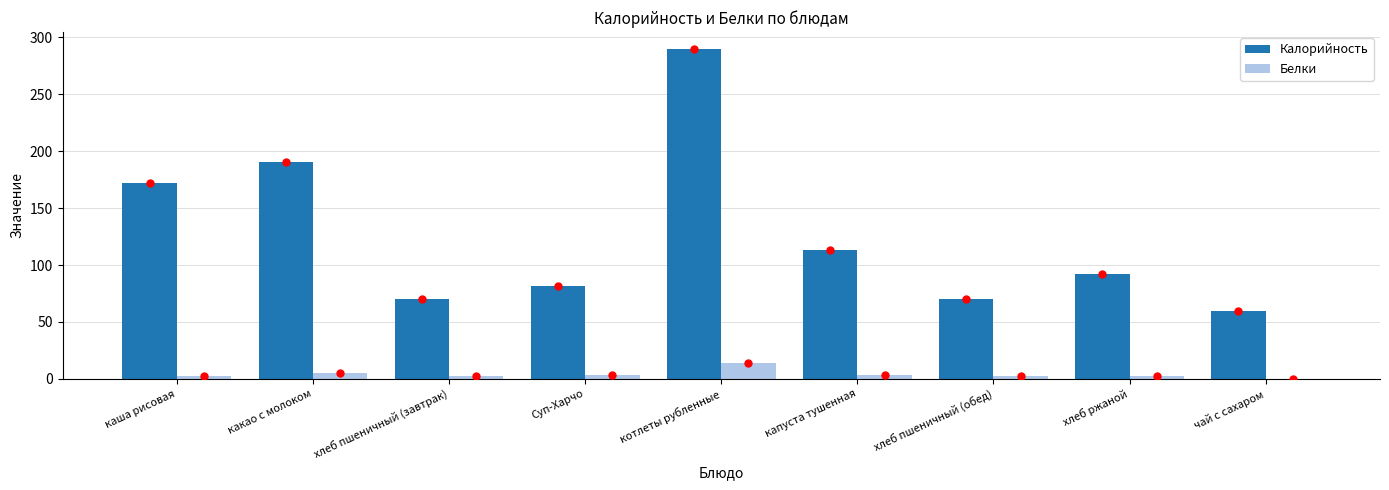

What is the greatest value displayed?

290.0